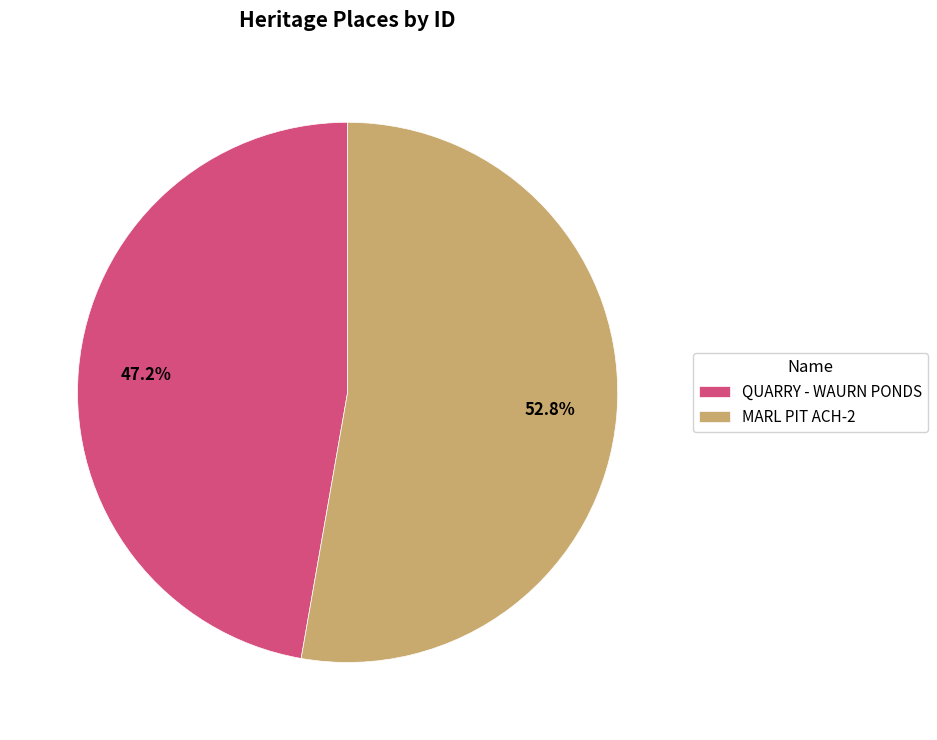

What is the ratio of the value at MARL PIT ACH-2 to the value at QUARRY - WAURN PONDS?

1.1